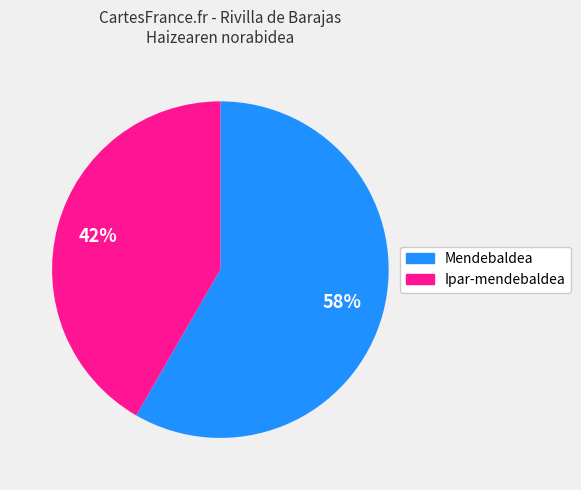

To the nearest percent, what is the average slice percentage?

50%